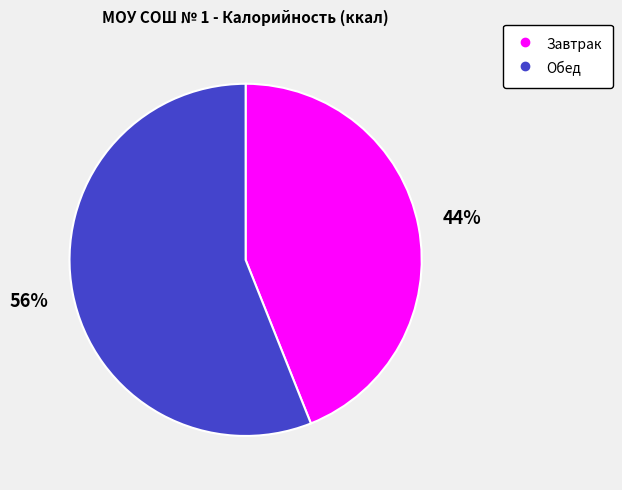

Which slice is the smallest?

Завтрак